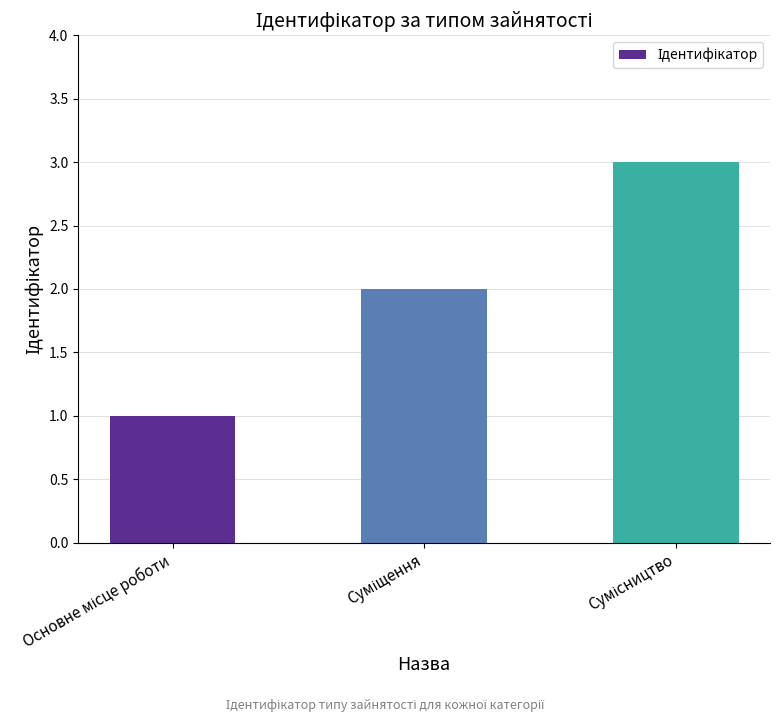

What is the difference between the second highest and minimum values?

1